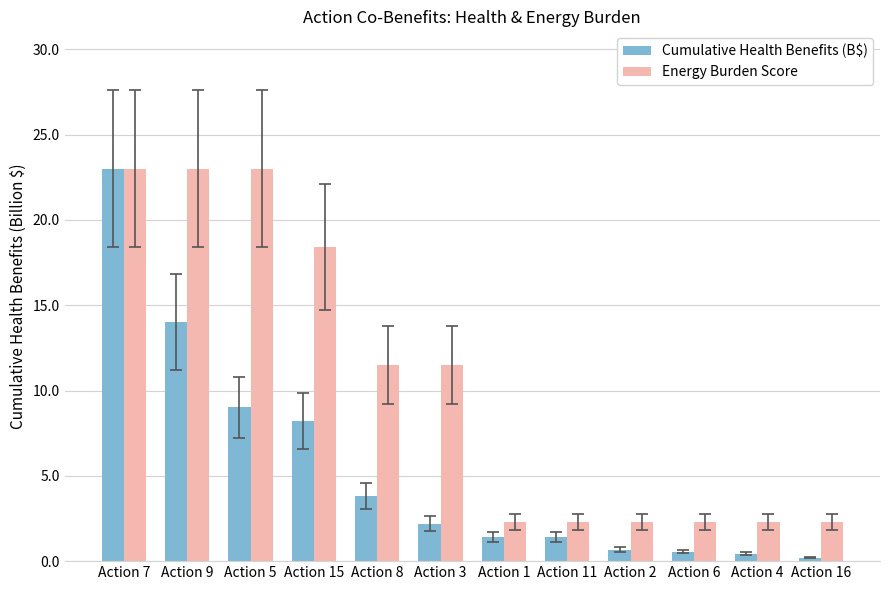

What is the value of the Cumulative Health Benefits (B$) bar at the 4th from the left?

8.2